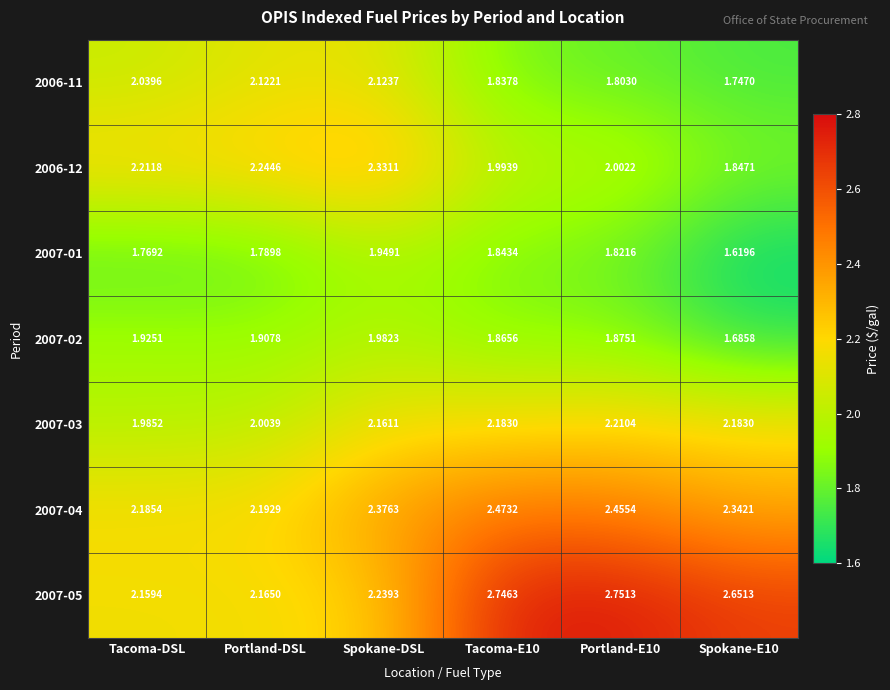

At which category is the sum across all series the highest?

Spokane-DSL